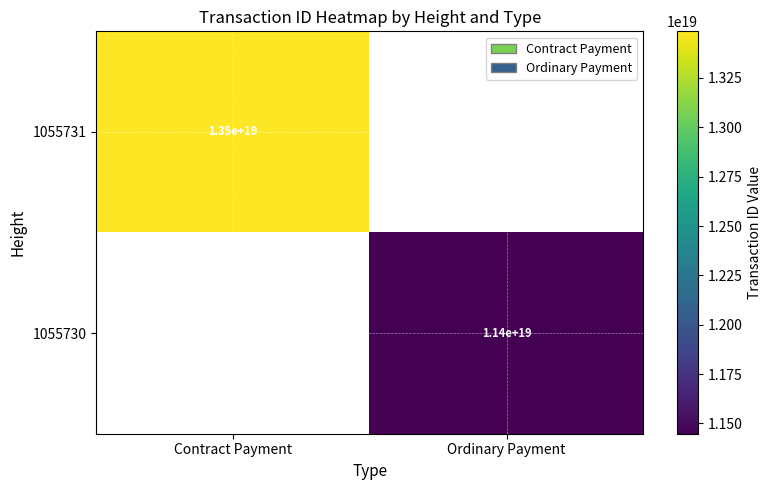

The 1055731 series shows 13500000000000000000 at Contract Payment. True or false?

True